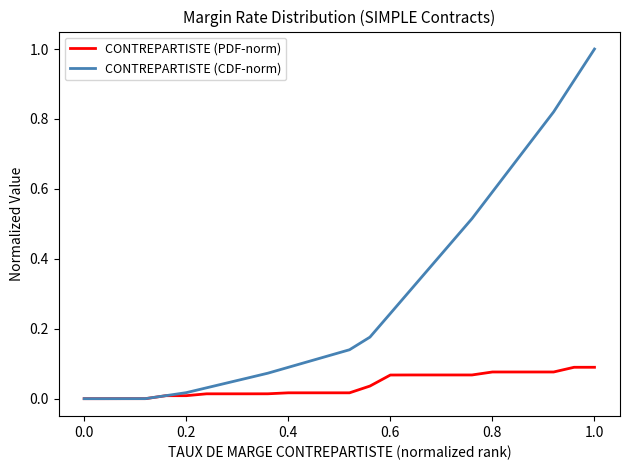

Rank the series by their maximum value, from highest to lowest.

CONTREPARTISTE (CDF-norm), CONTREPARTISTE (PDF-norm)